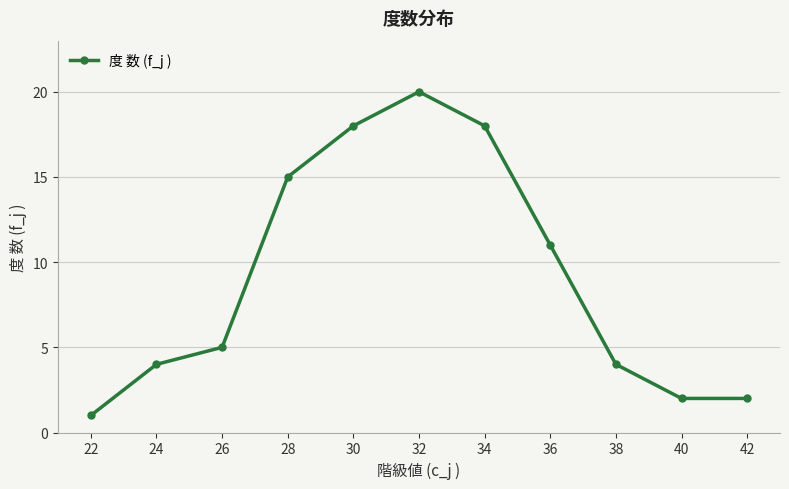

What is the sum of the values at 28 and 38?

19